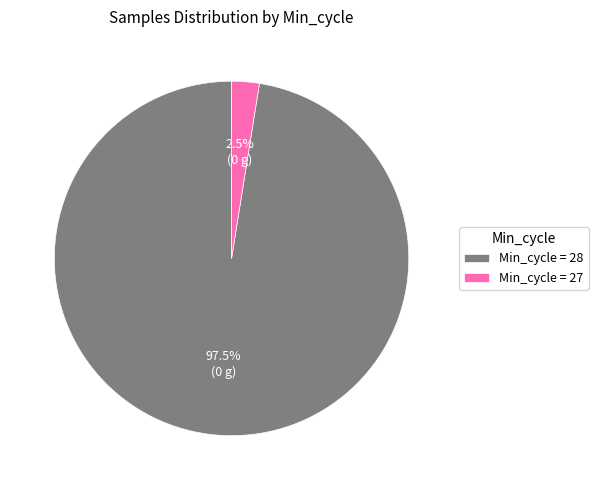

What is the smallest slice in the pie chart?

Min_cycle = 27